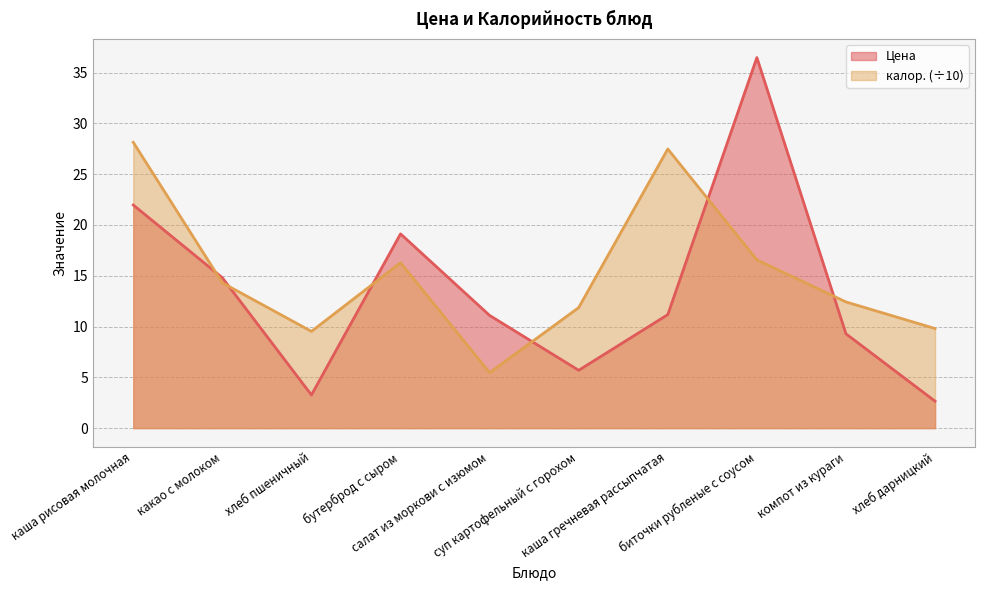

Is it true that калор. equals 12.4 at компот из кураги?

True